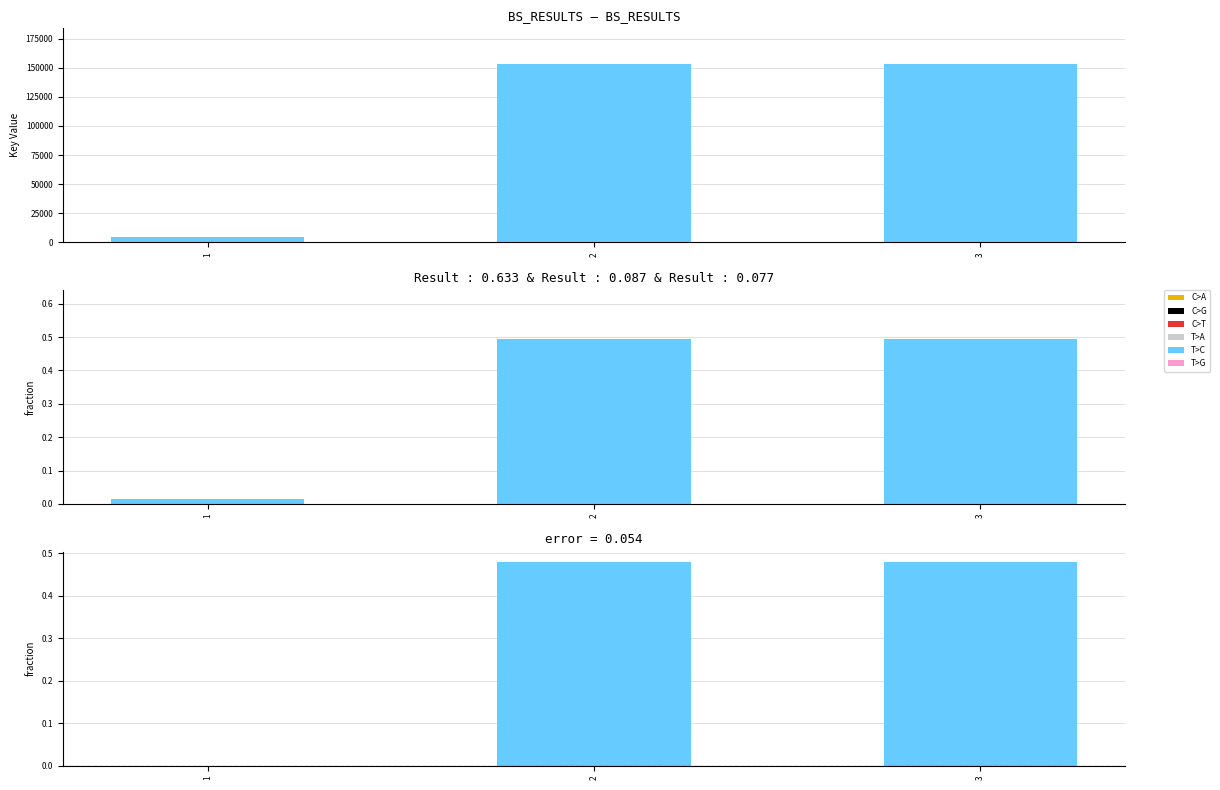

At how many categories does at least one series exceed 77655?

2